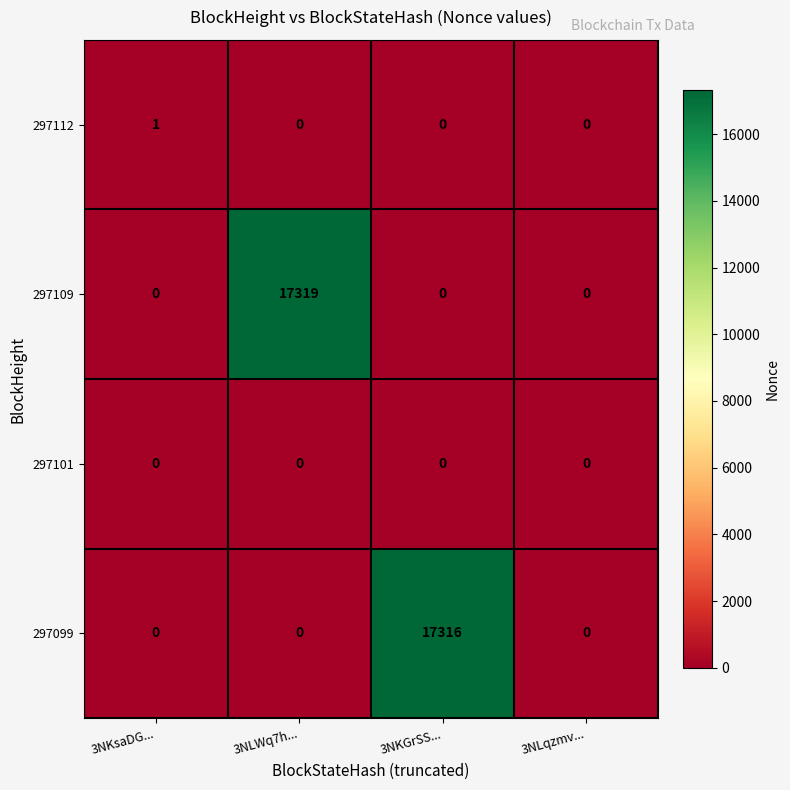

Which label corresponds to the largest value in the chart?

3NLWq7h...